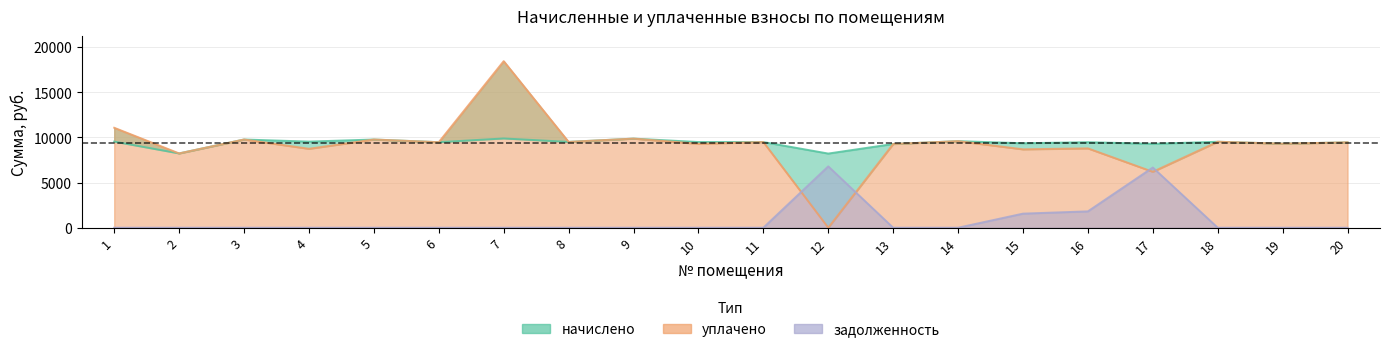

Which category has the lowest value across all series?

12